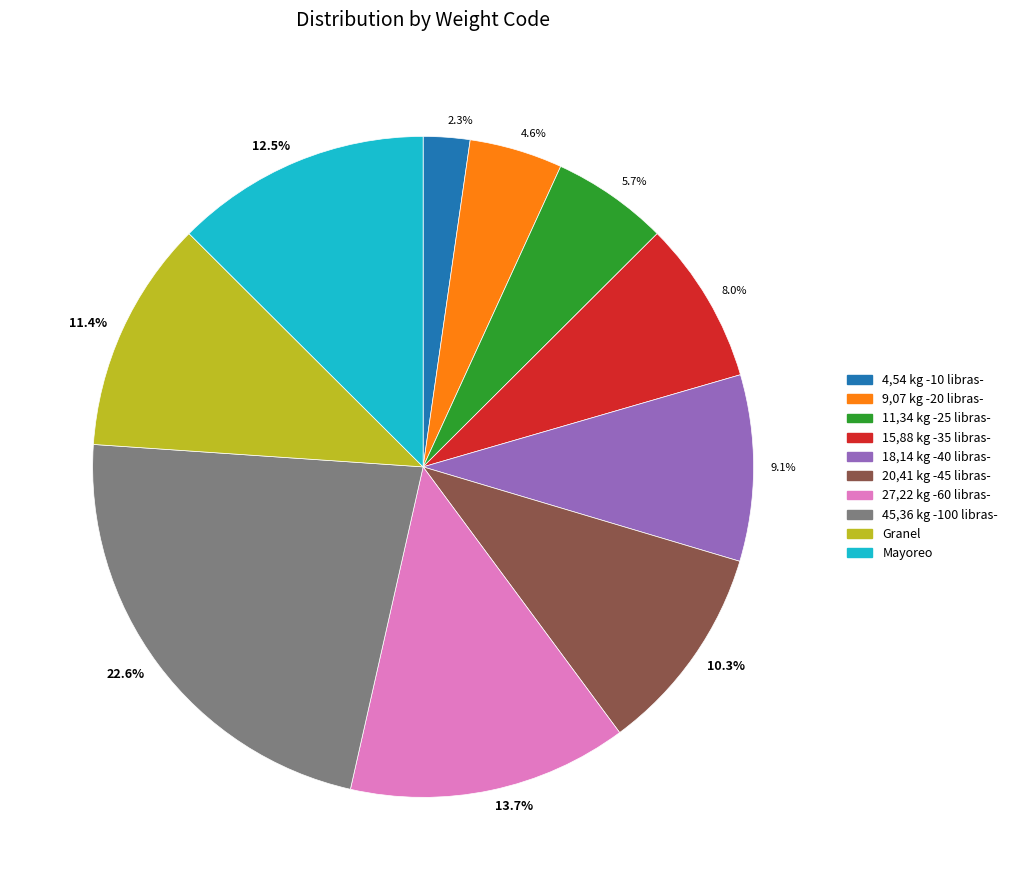

Approximately how many times larger is the value at 9,07 kg -20 libras- compared to Granel?

0.4